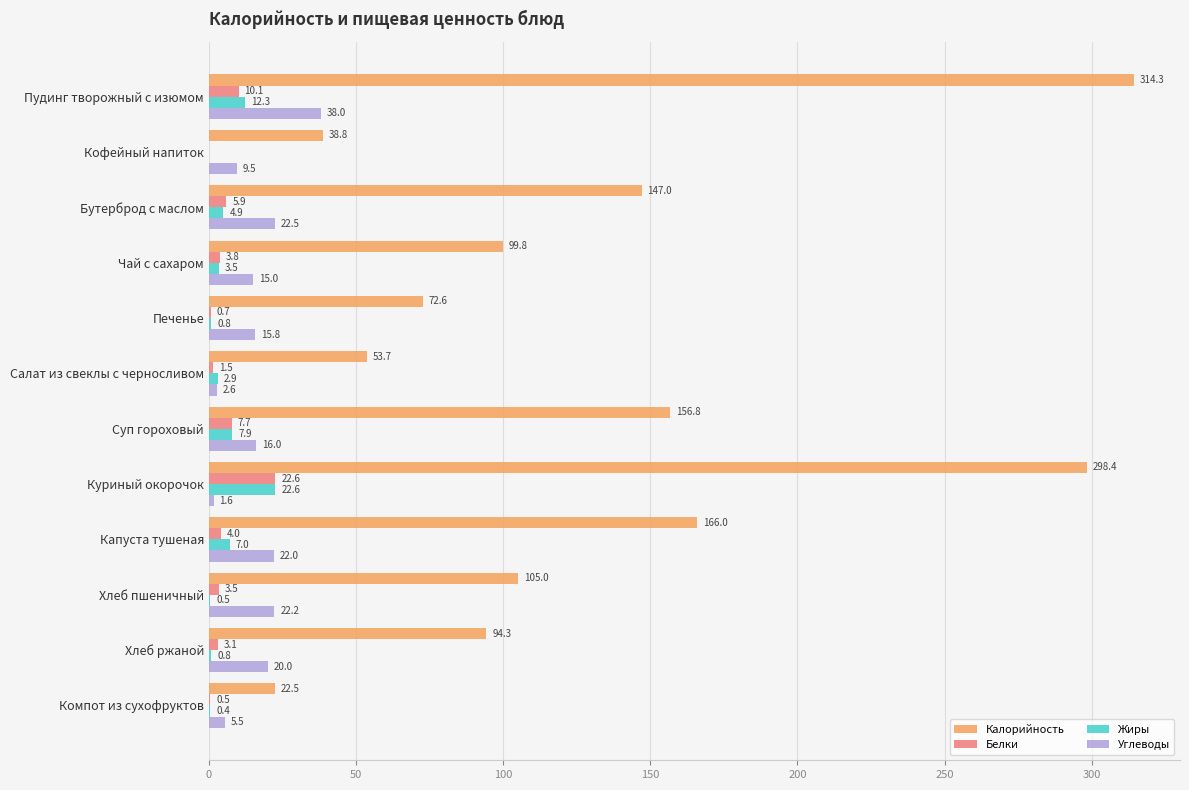

Is it true that Калорийность equals 99.8 at Чай с сахаром?

True